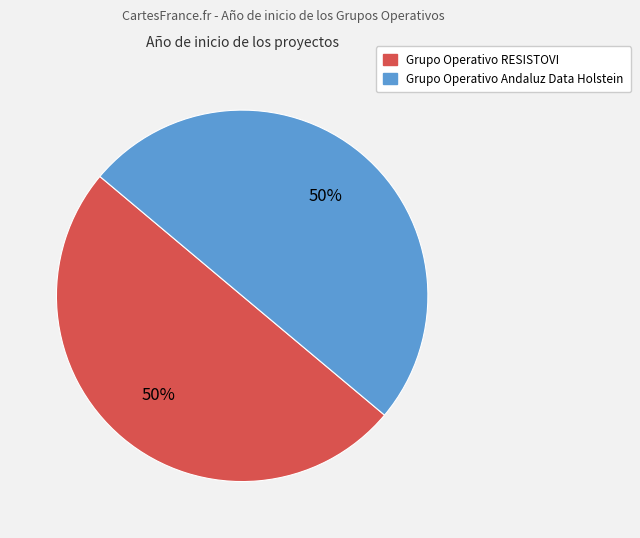

Do Grupo Operativo RESISTOVI and Grupo Operativo Andaluz Data Holstein together represent more than half of the pie?

Yes